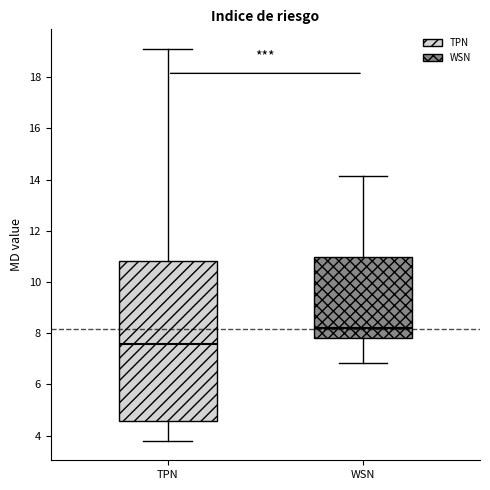

Reading left to right, transcribe this box plot: for each box, give where its median line is, the range the box spans, and where its two whiskers end, as read against the y-axis. The values are not printed on the chart, so give them approximately, as read against the axis.

TPN: median 7.6, box 4.6 to 10.8, whiskers 3.8 to 19.2
WSN: median 8.2, box 7.8 to 11.0, whiskers 6.8 to 14.2